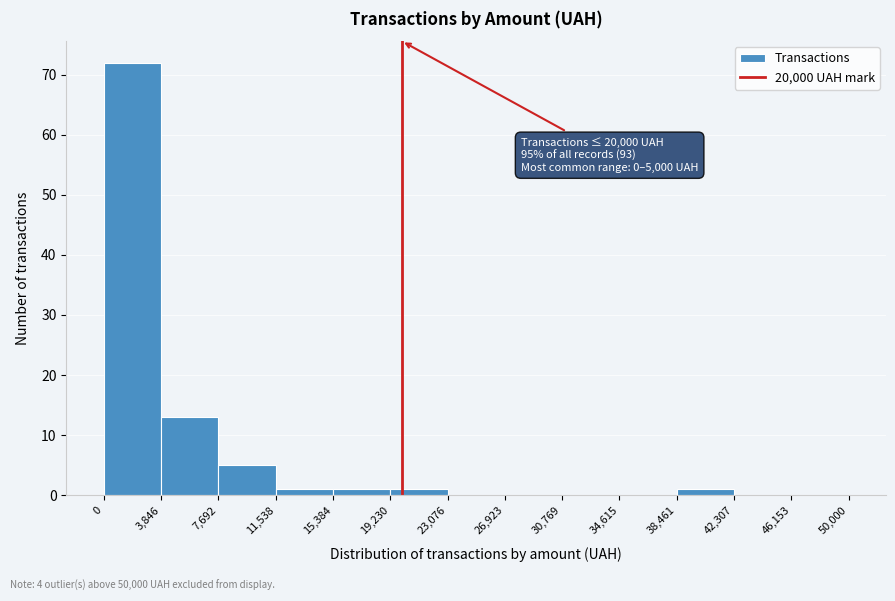

Over which range of the x-axis is the bar tallest?

0 to 3,846